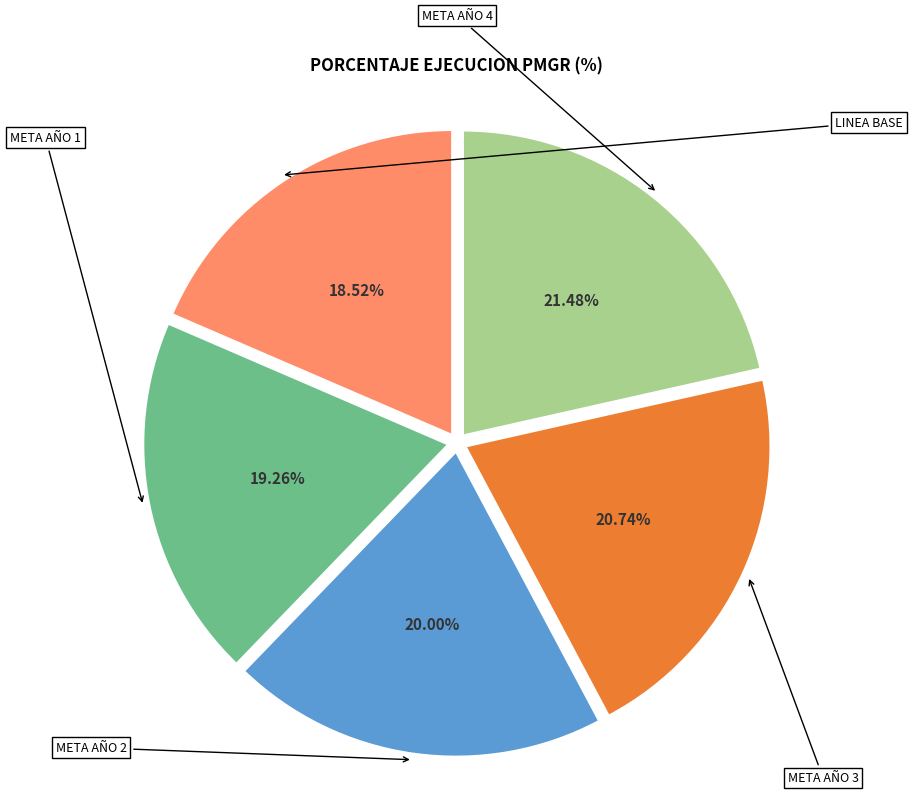

Rank the categories by value from highest to lowest.

META AÑO 4, META AÑO 3, META AÑO 2, META AÑO 1, LINEA BASE